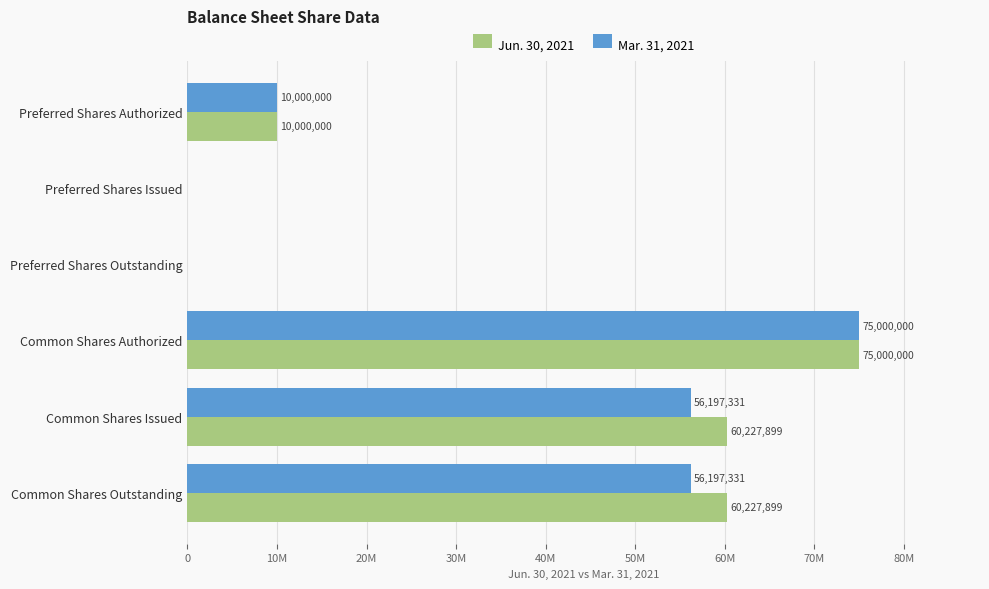

Reading left to right, extract all data points from this chart.

Jun. 30, 2021: 10000000	0	0	75000000	60227899	60227899
Mar. 31, 2021: 10000000	0	0	75000000	56197331	56197331